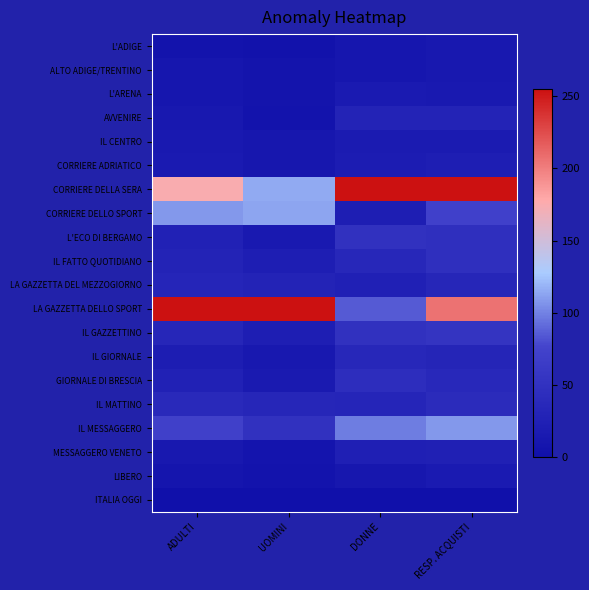

What is the maximum value shown in the chart?

255.0